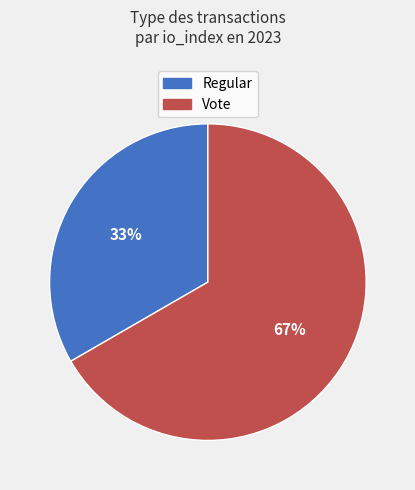

Is it true that Vote is 76% of the pie?

False